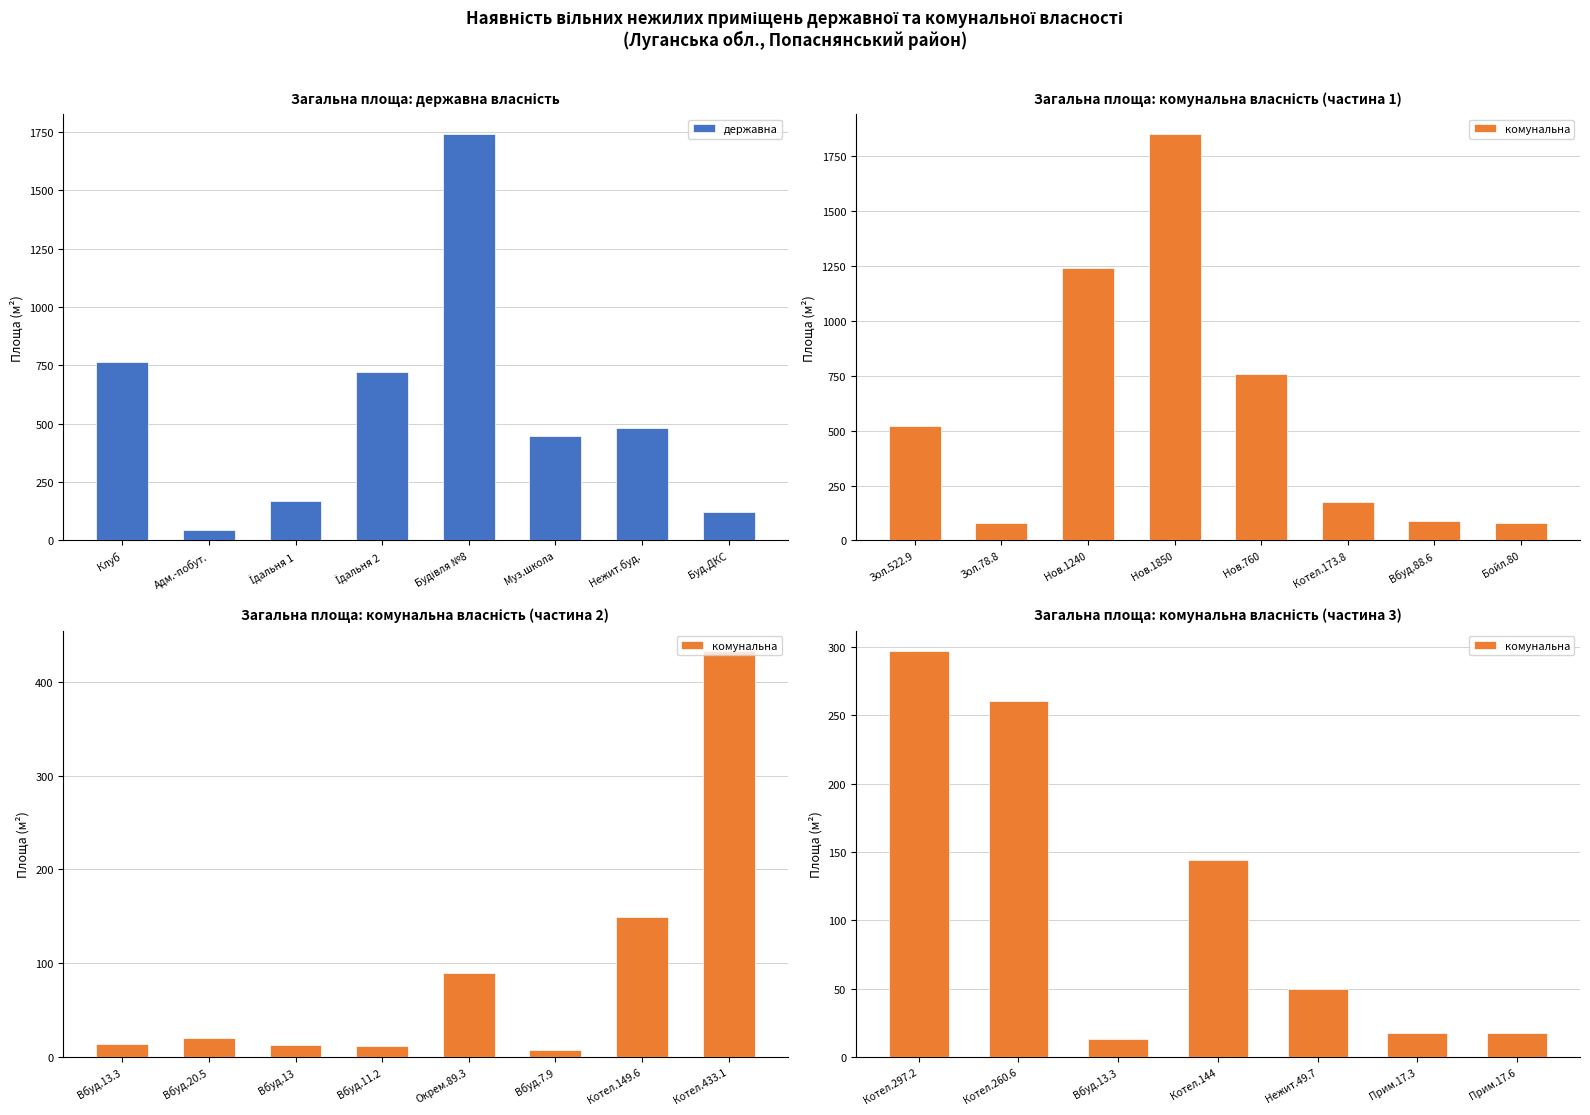

What is the difference between the maximum and minimum values in the державна series?

1693.9